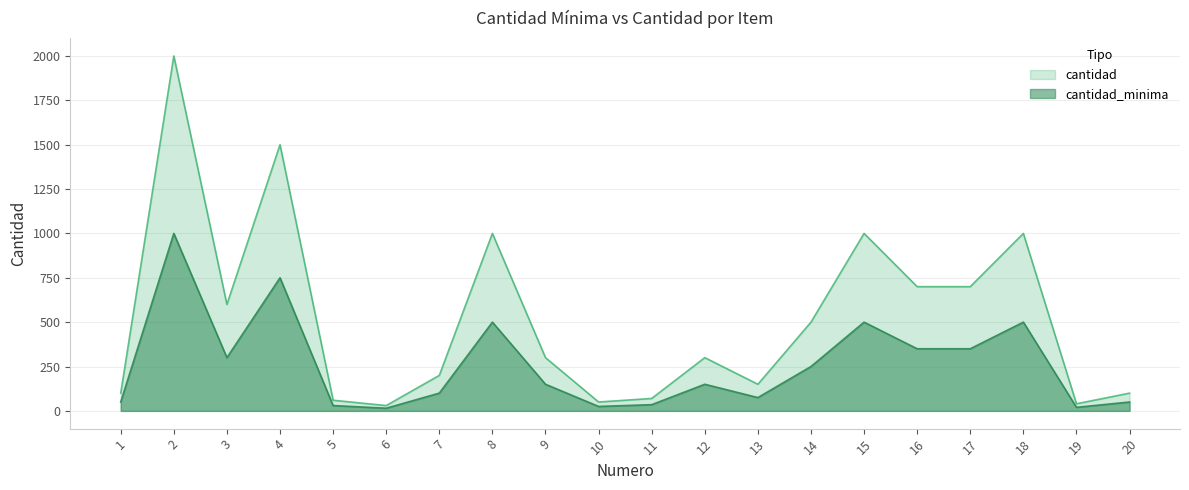

What is the maximum value shown in the chart?

2000